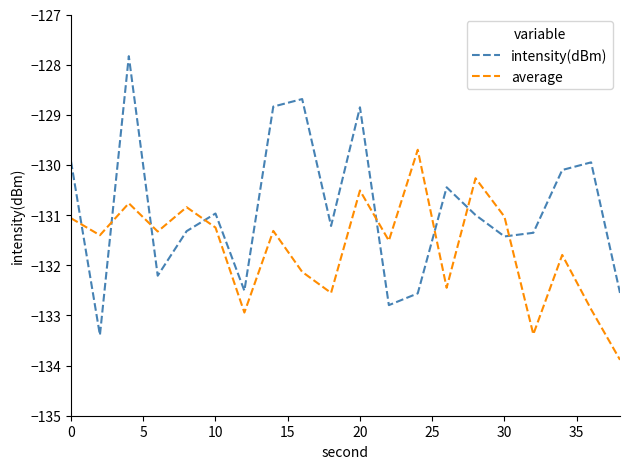

What is the sum of all average values?

-2633.0